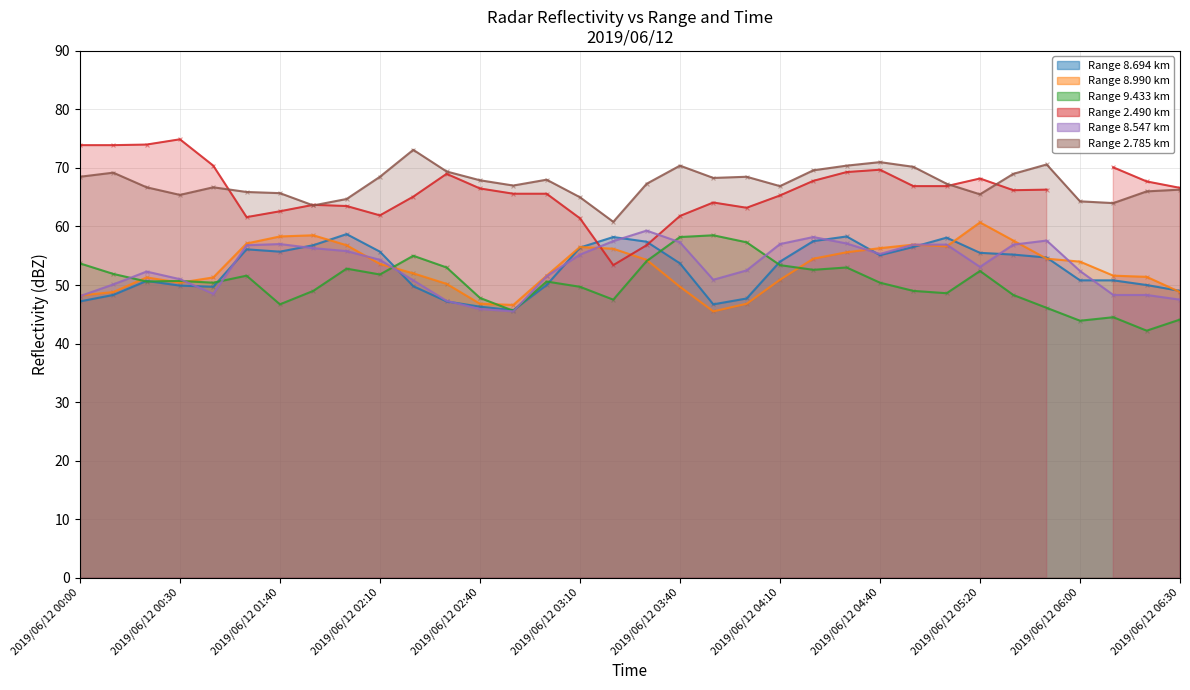

Is the value of 9.433 at 2019/06/12 02:10 greater than the value of 2.785 at 2019/06/12 02:50?

No